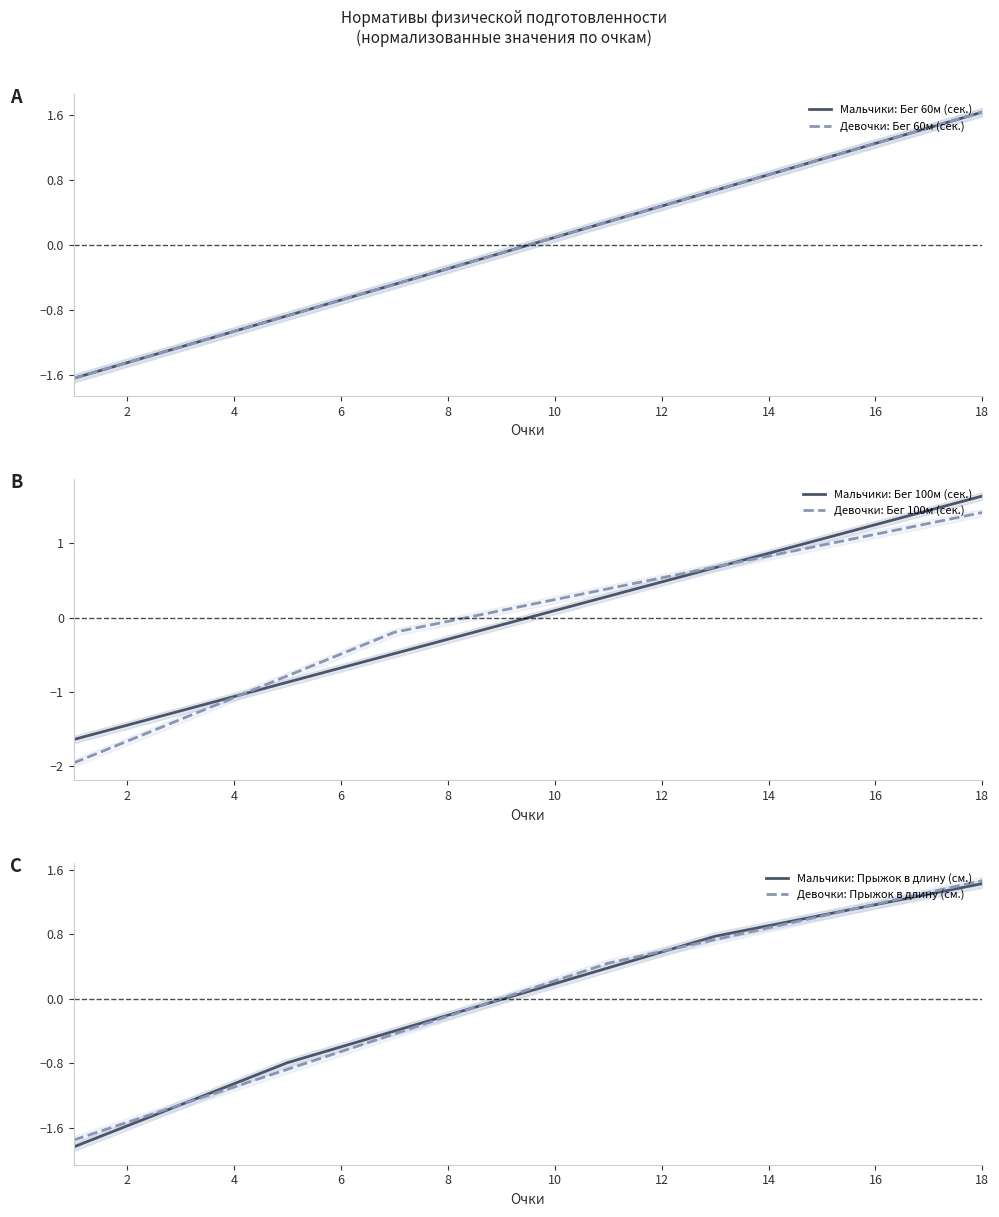

Does the chart display data point markers on the line(s)?

No